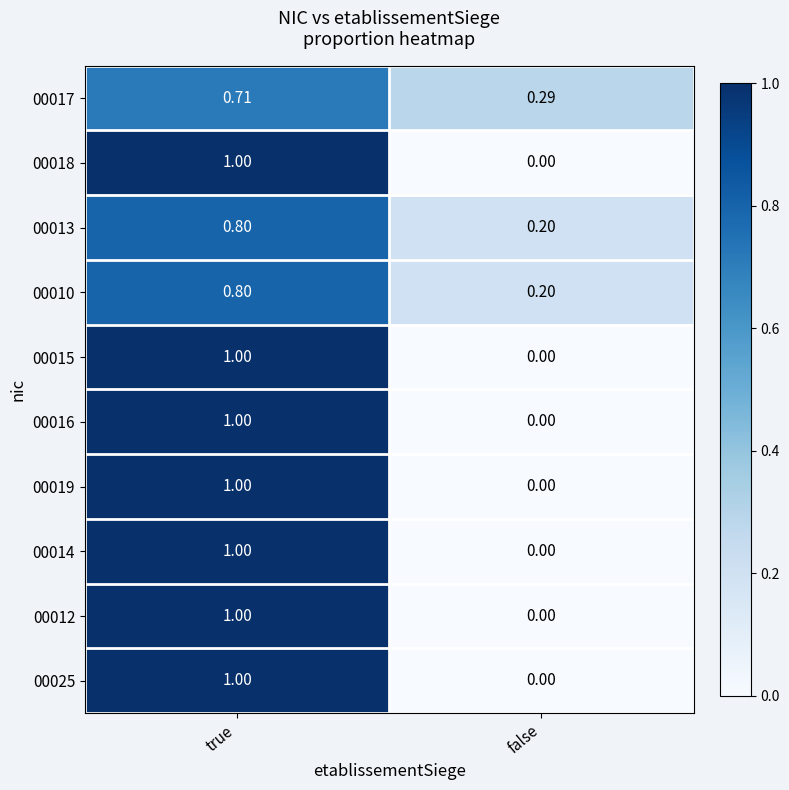

At which label does 00012 reach its minimum?

false